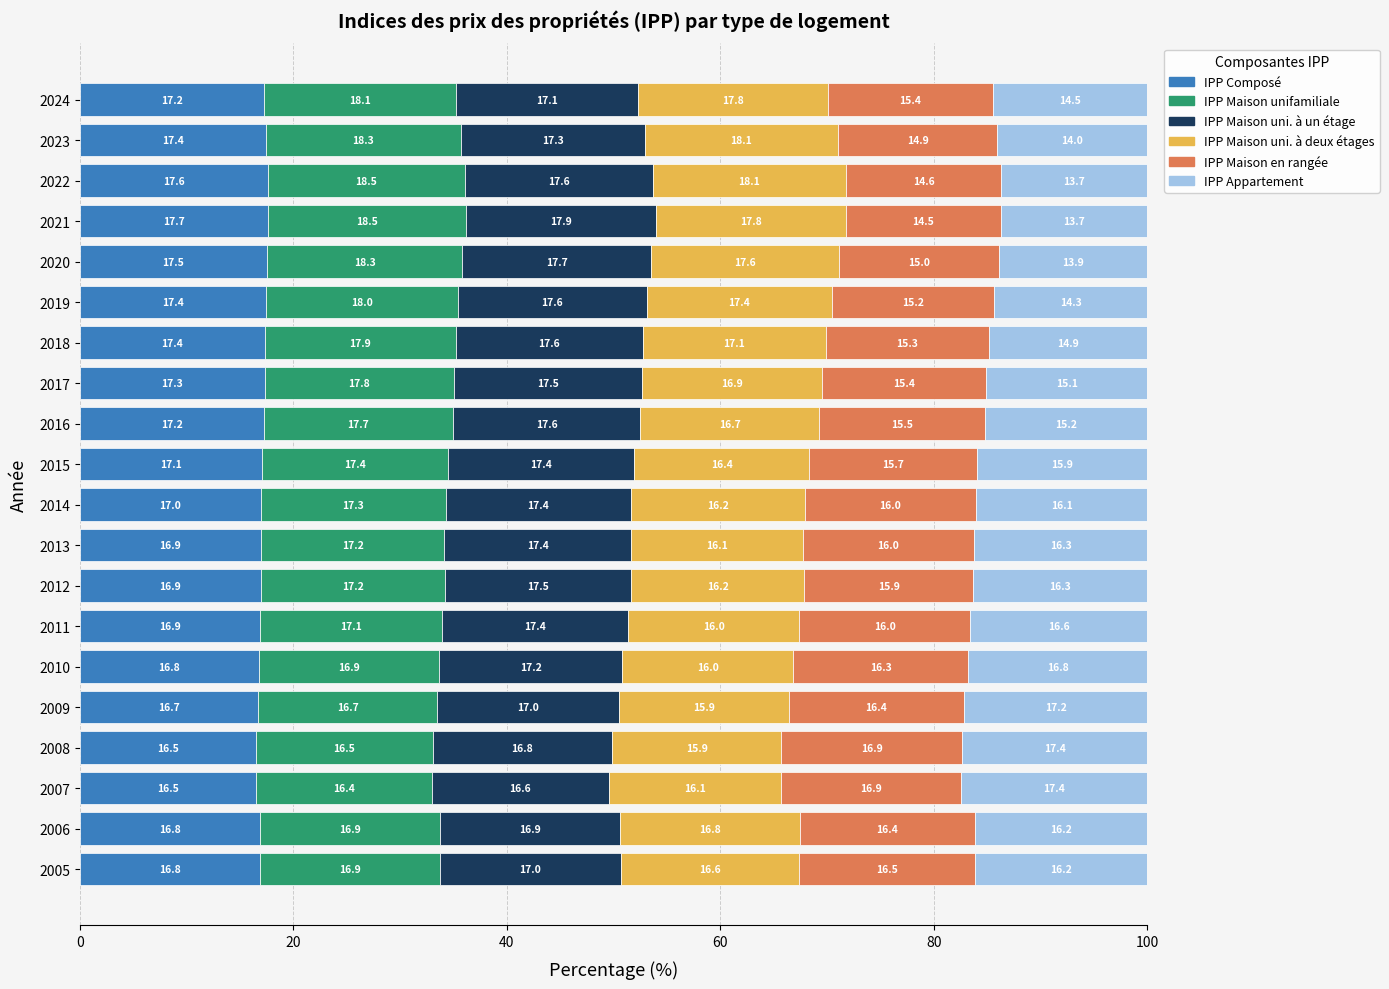

What is the total value across all series at 2020?

100.0